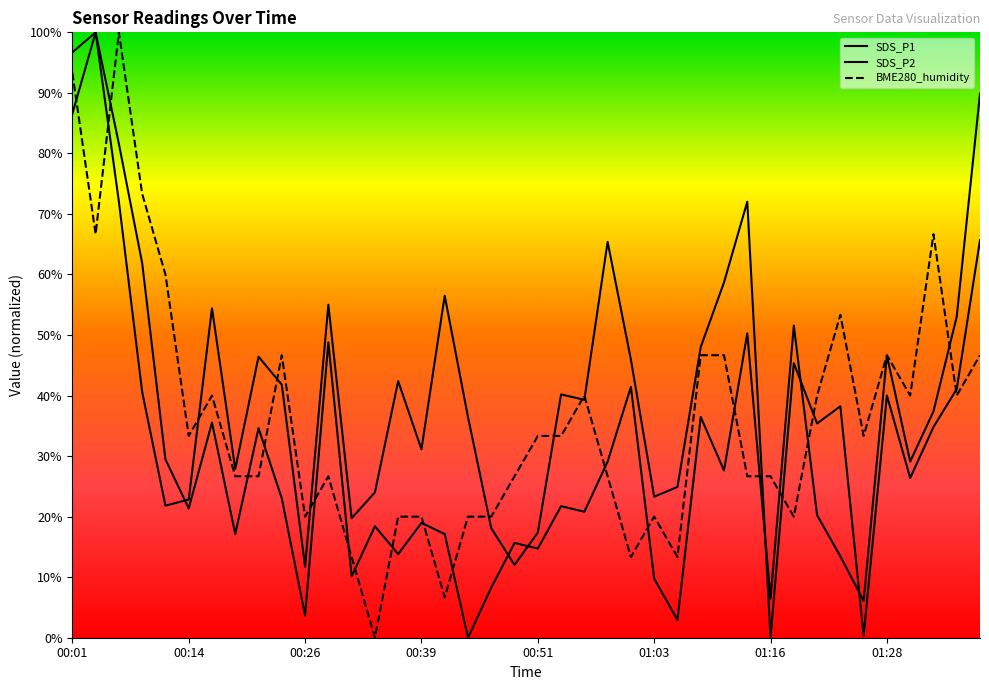

Where does the SDS_P1 series first go above 40?

00:01